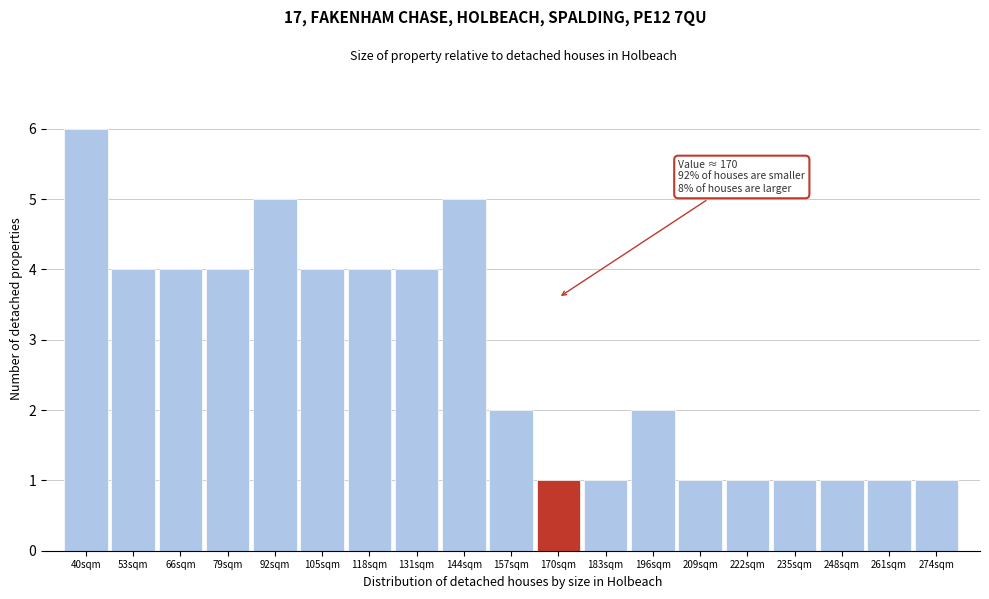

Reading left to right, extract all data points from this chart.

6	4	4	4	5	4	4	4	5	2	1	1	2	1	1	1	1	1	1